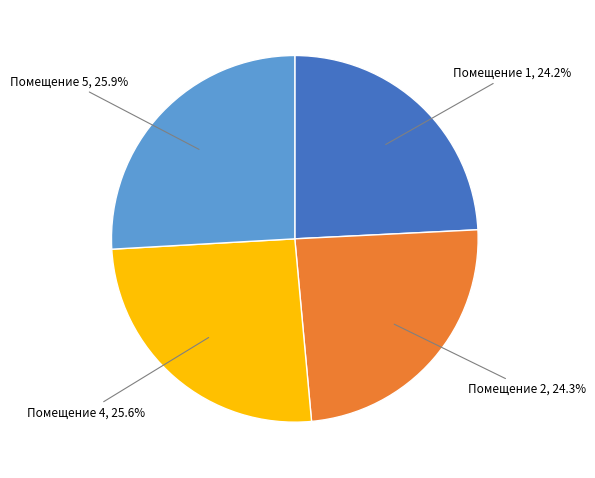

What is the ratio of the value at Помещение 5, 25.9% to the value at Помещение 2, 24.3%?

1.1